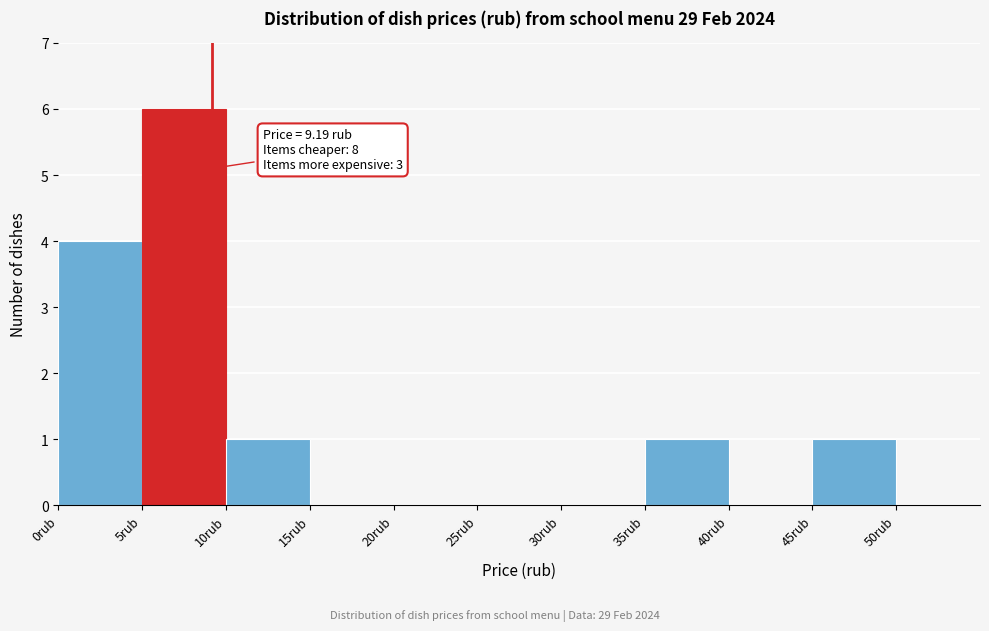

Which range on the x-axis has the tallest bar?

5 to 10